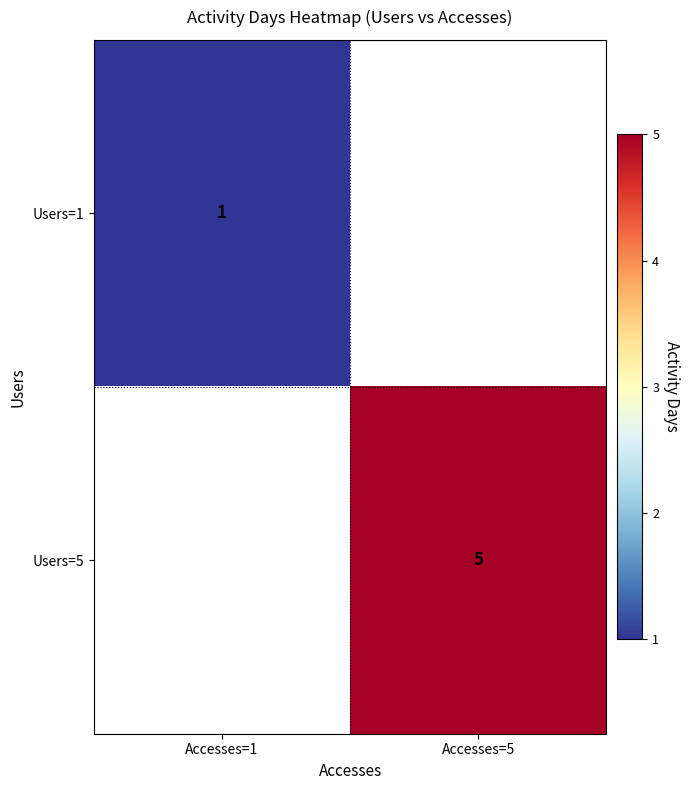

True or false: Users=5 has a value of 8 at Accesses=5.

False